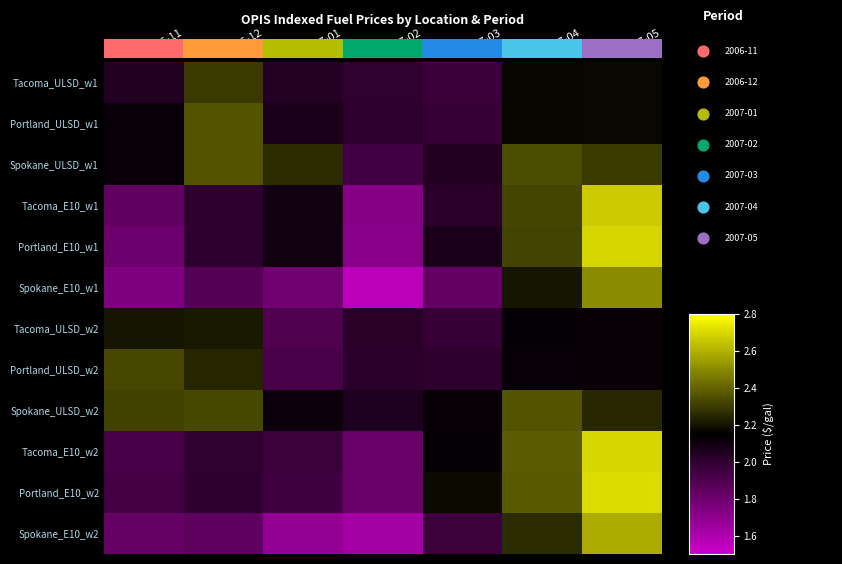

What is the difference between the highest and lowest values at 2006-12?

0.5